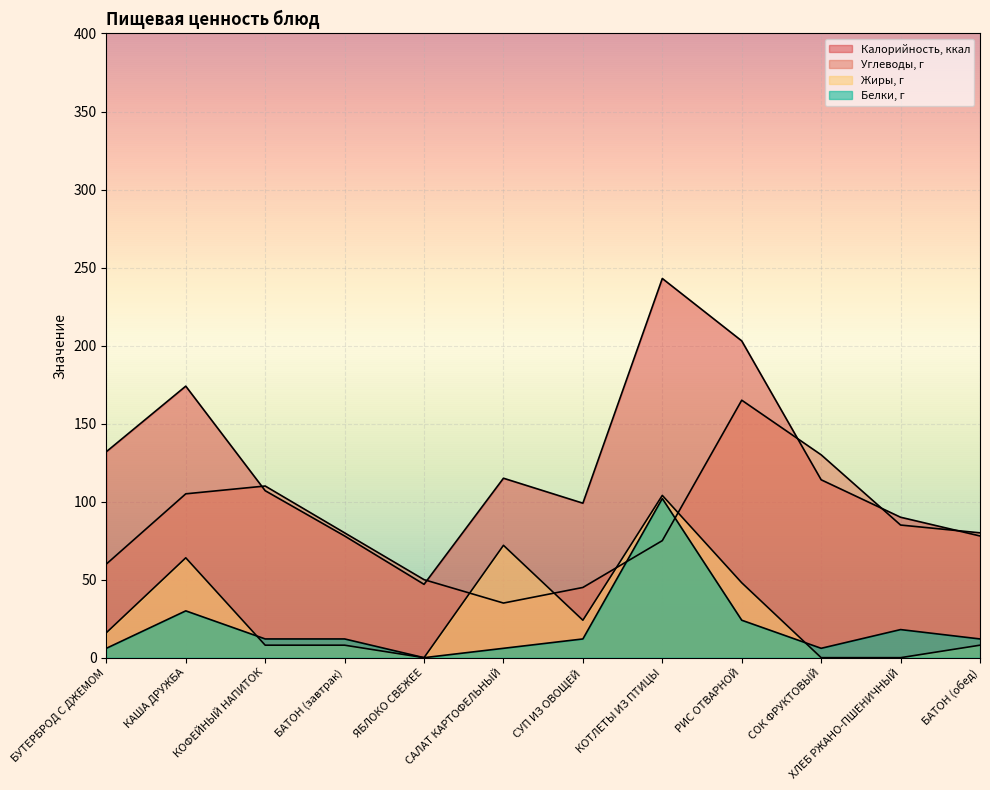

What is the difference between the Калорийность, ккал values at БАТОН (завтрак) and БУТЕРБРОД С ДЖЕМОМ?

54